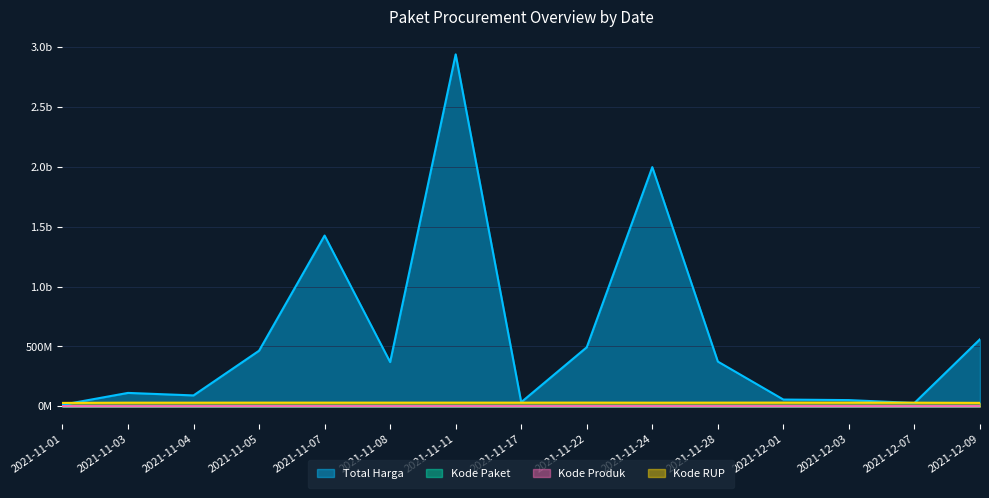

What is the average value of the Kode Paket series?

56194